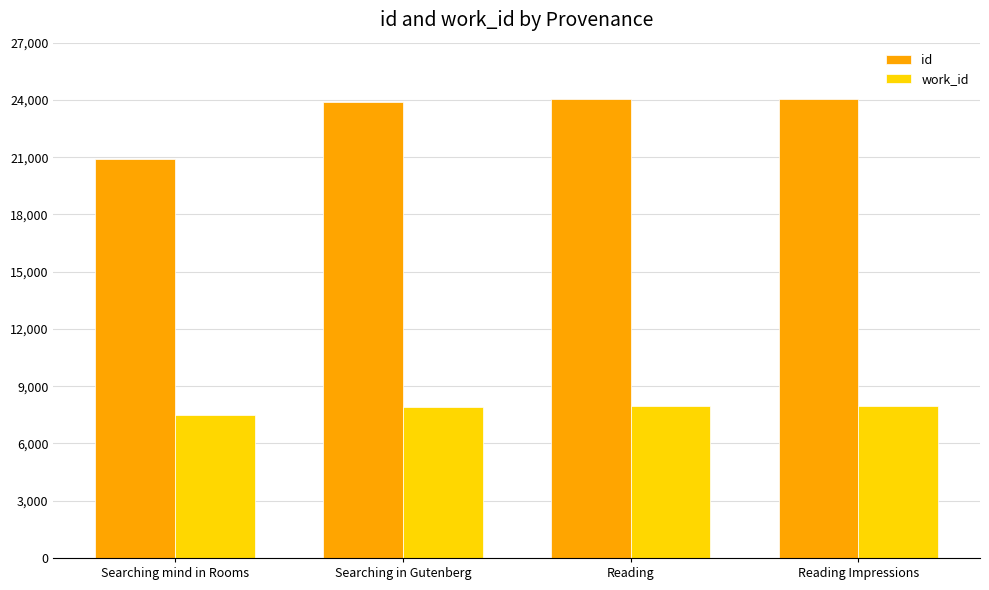

Rank the series at Reading from highest to lowest value.

id, work_id